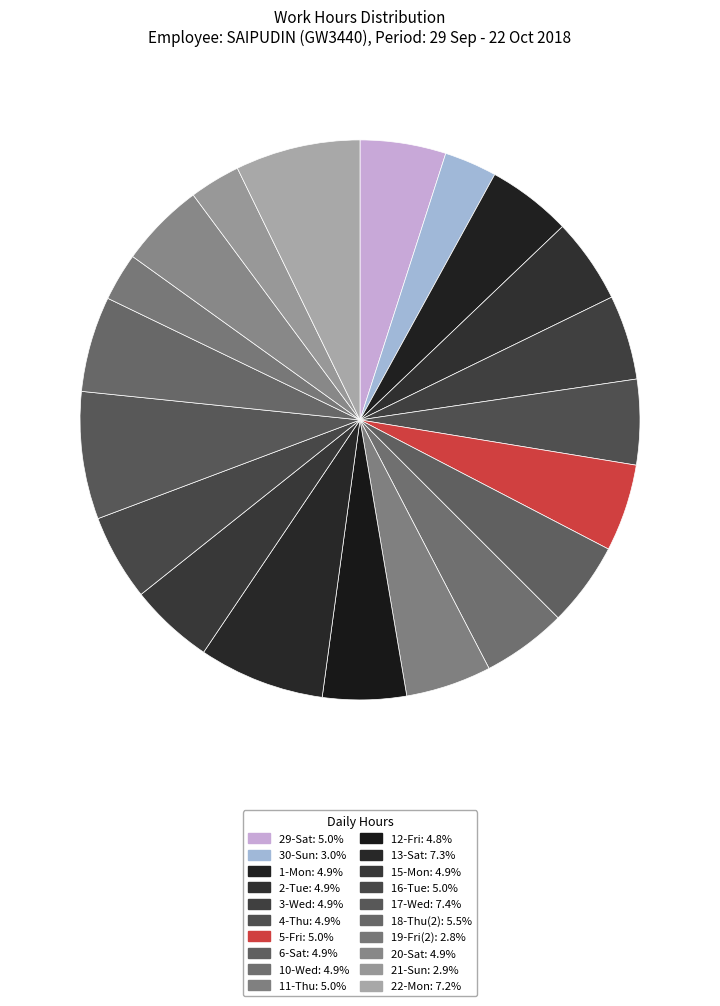

How many slices are in this pie chart?

20